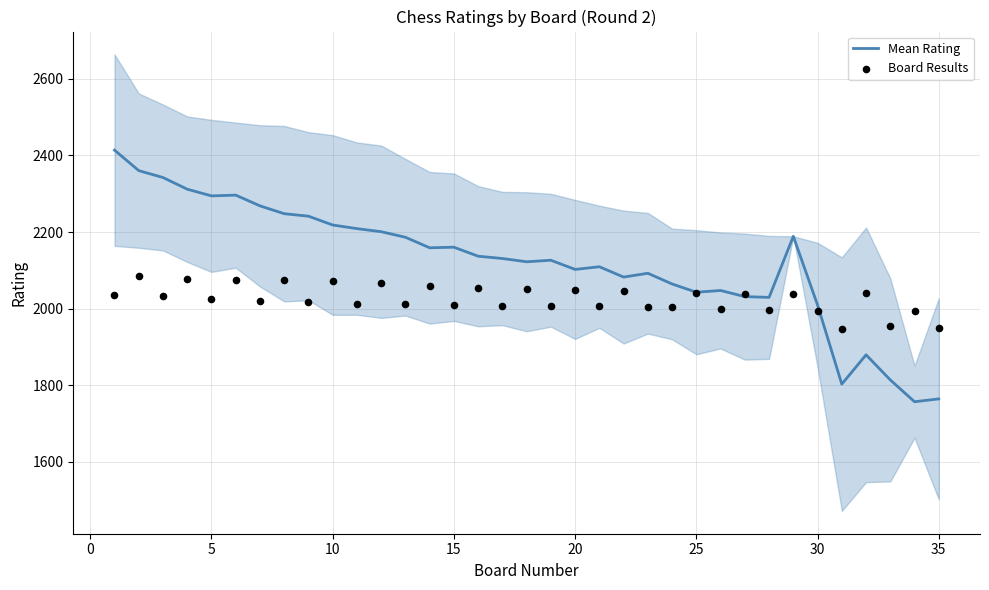

What are all the series names shown in the legend?

Mean Rating, Board Results